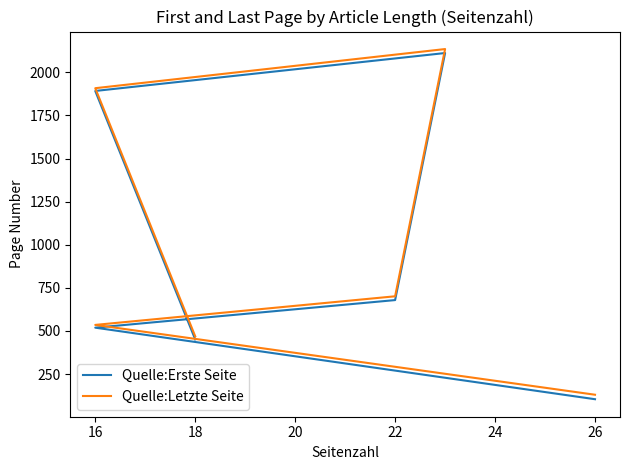

True or false: Quelle:Erste Seite and Quelle:Letzte Seite intersect in this chart.

False